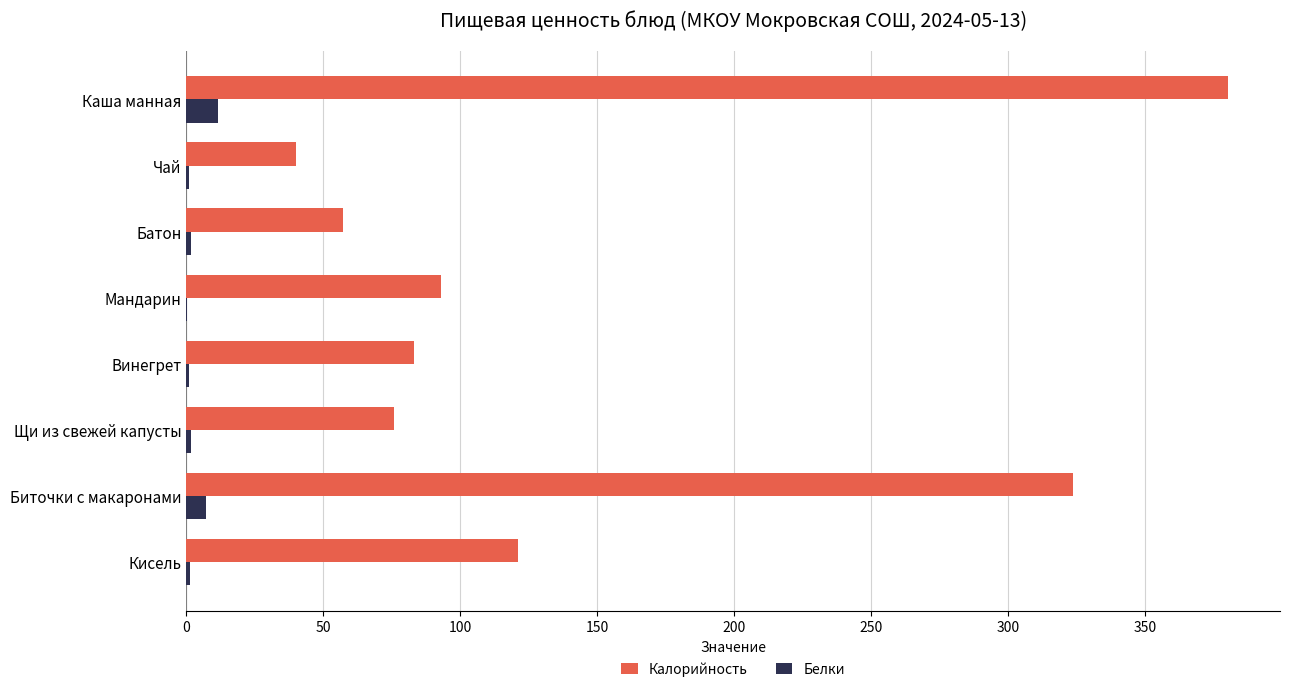

At which category is the sum across all series the highest?

Каша манная